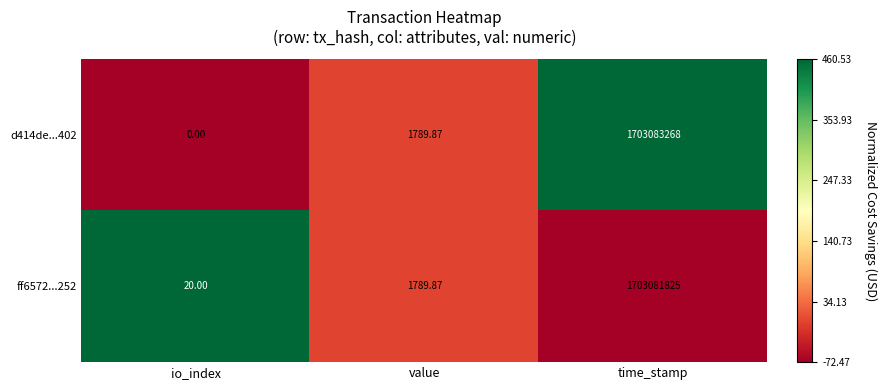

Is the value of d414de...402 at time_stamp greater than the value of ff6572...252 at time_stamp?

Yes